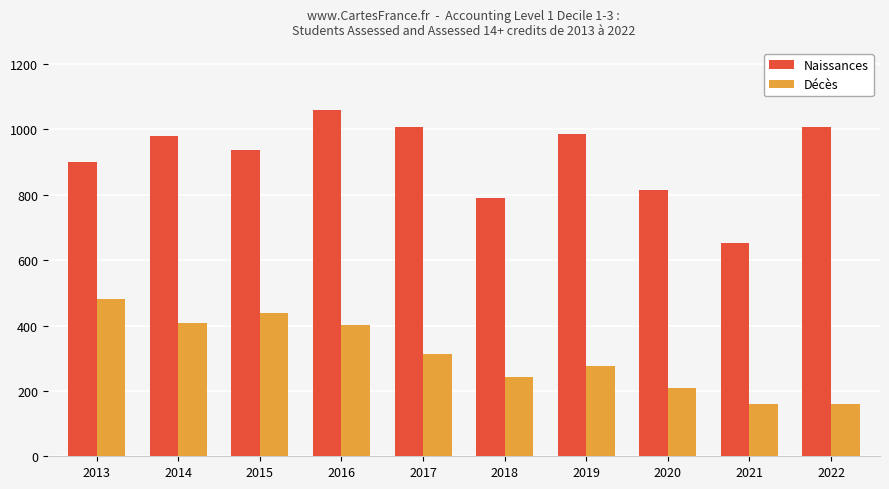

How many distinct data groups are displayed?

2